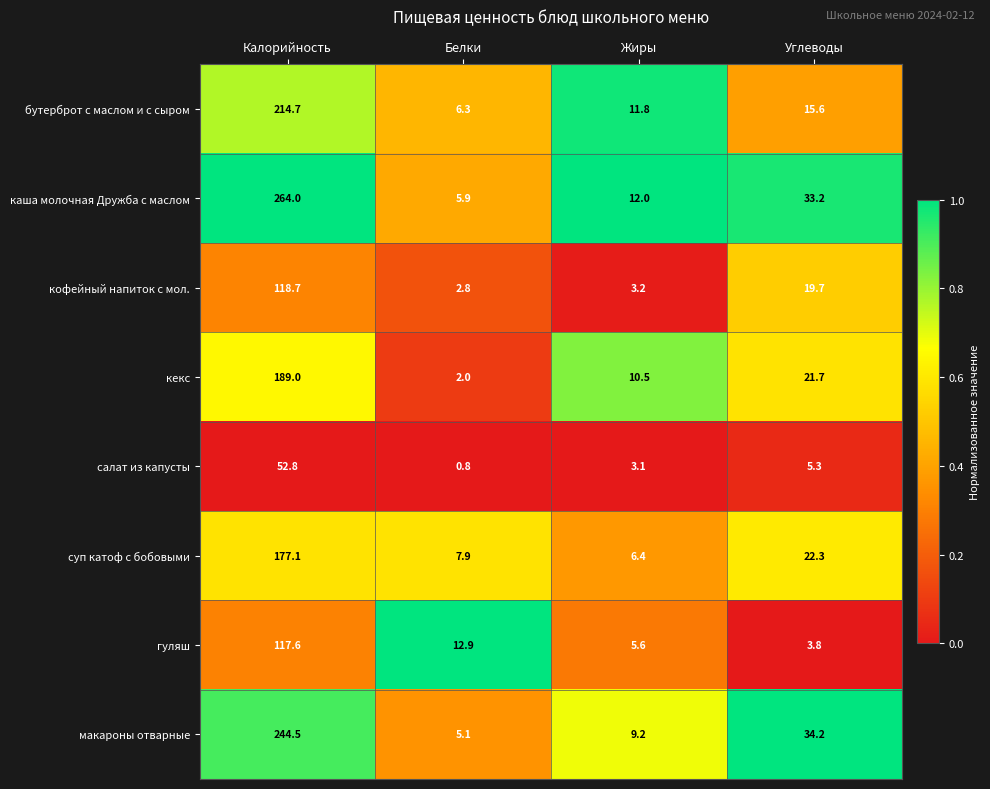

What is the total value across all series at Калорийность?

1378.4